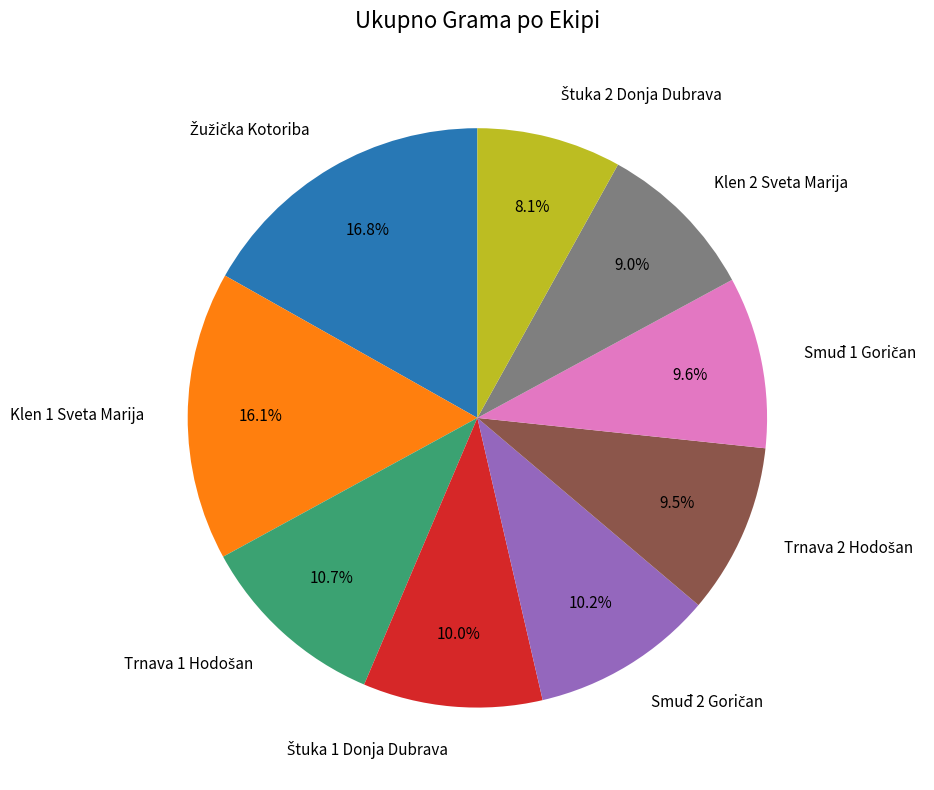

What percentage is the Klen 1 Sveta Marija slice, to the nearest percent?

16%